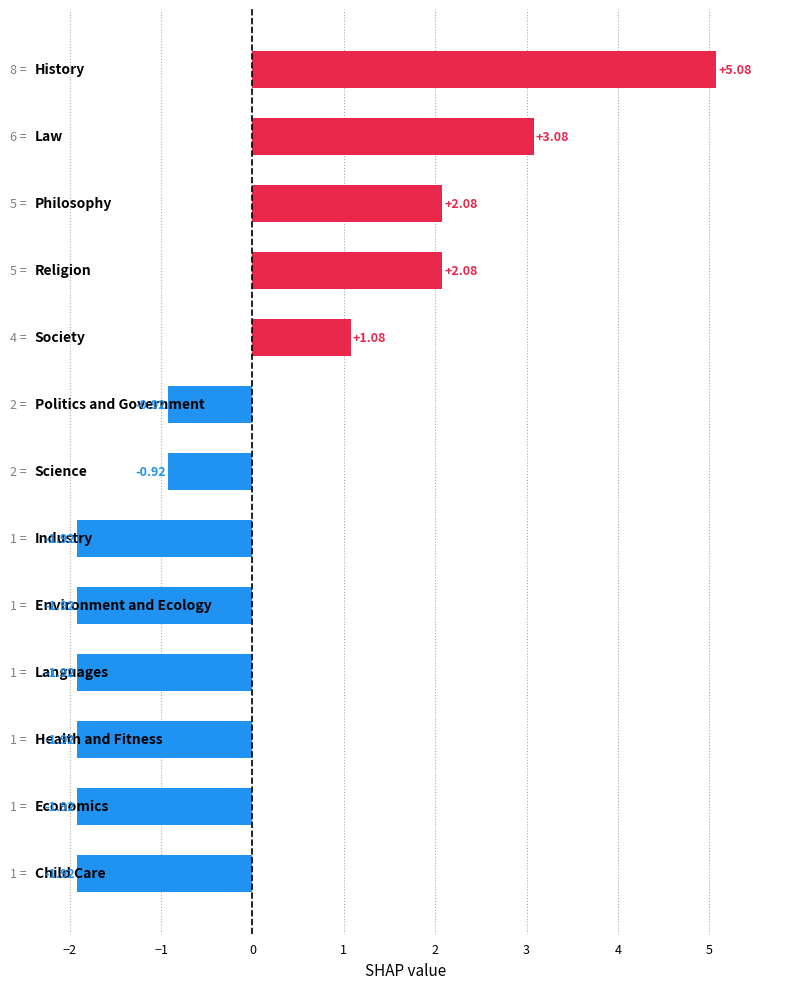

What is the difference between the maximum and minimum values?

7.0